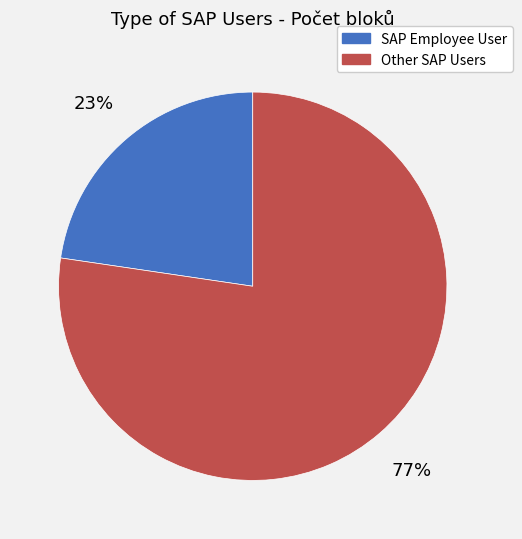

Is there a majority slice in this chart?

Yes